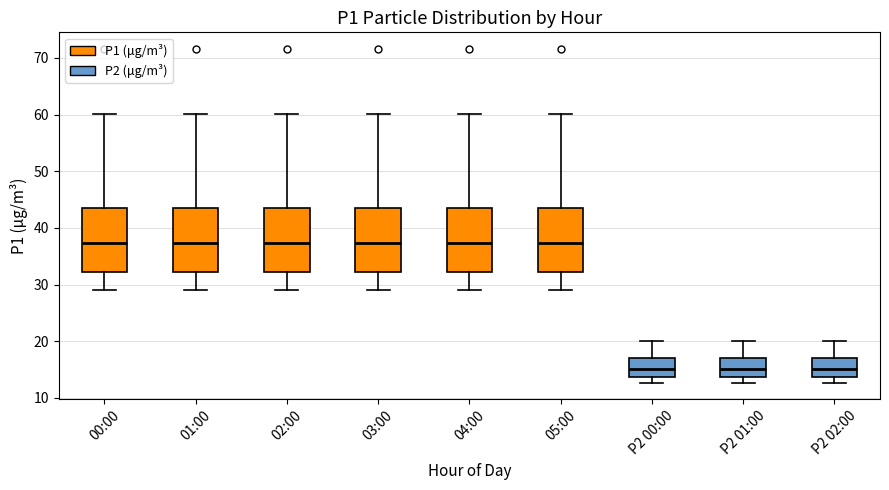

Where does the upper whisker of the box for P2 00:00 end on the y-axis? The values are not printed on the chart, so give them approximately, as read against the axis.

20